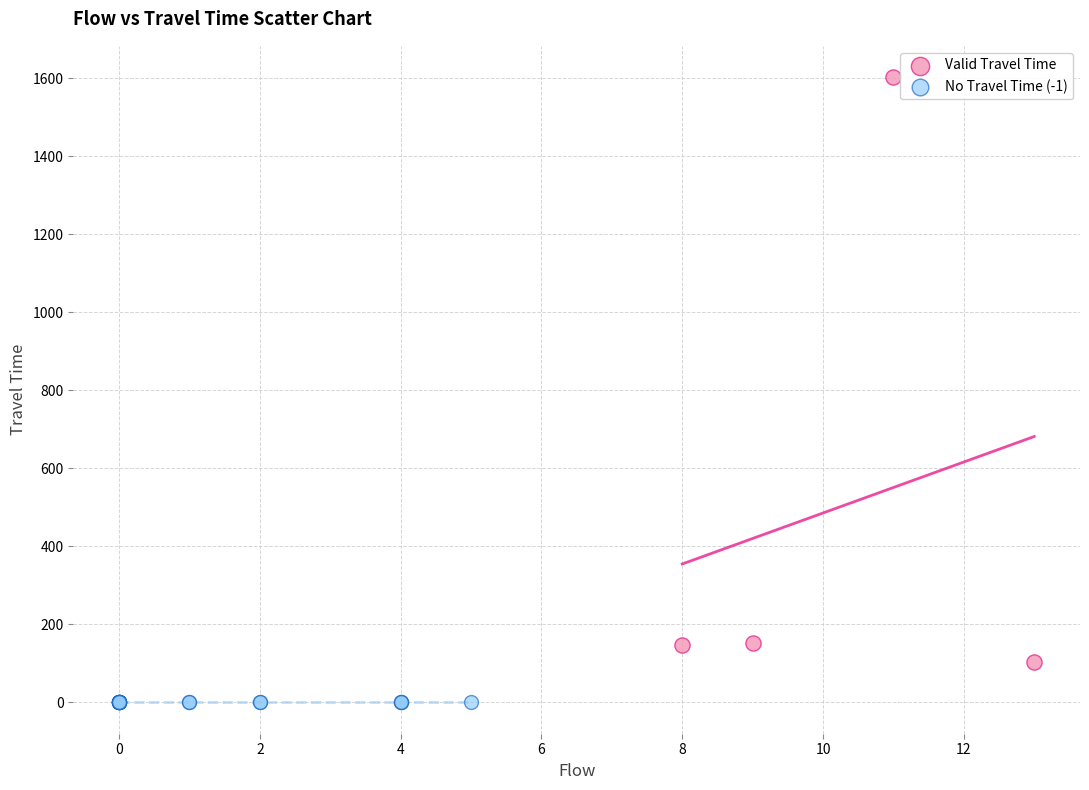

Which series contains the highest Y value?

Valid Travel Time